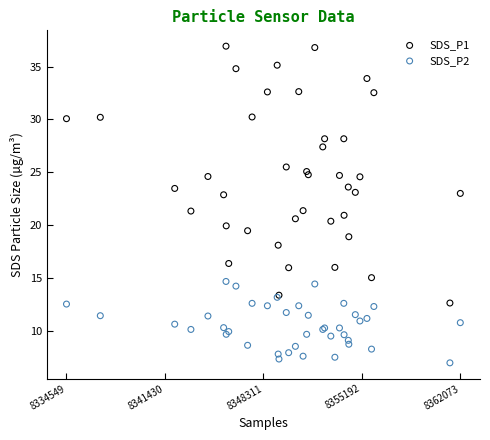

Which series contains the highest Y value?

SDS_P1